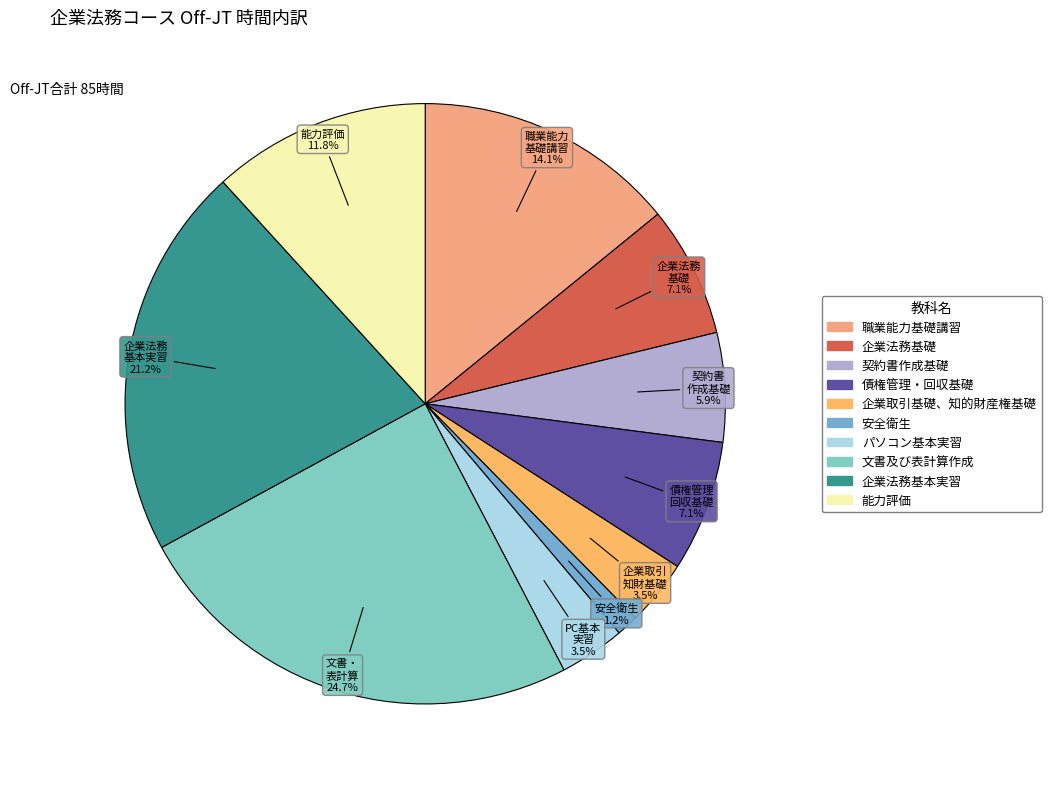

Is it true that 企業法務基礎 is 1% of the pie?

False